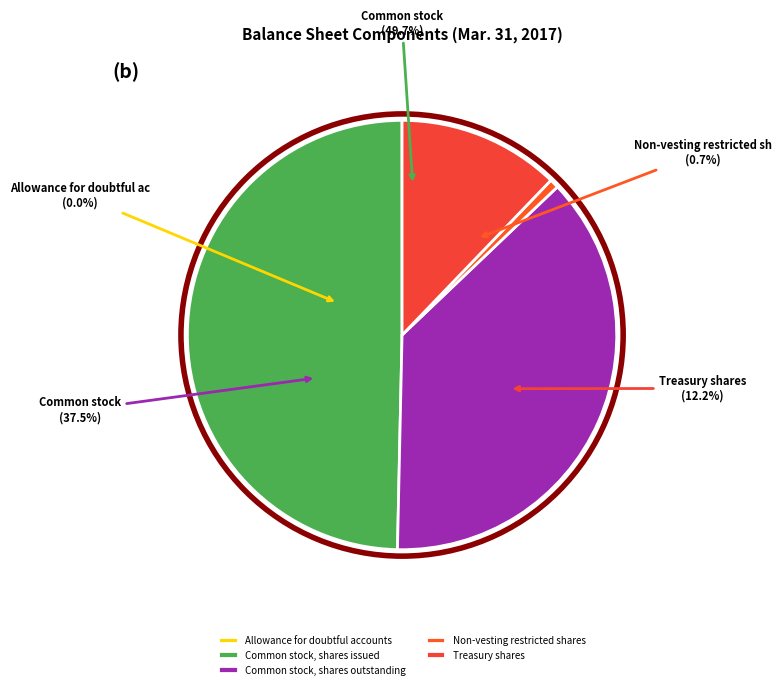

True or false: Common stock, shares outstanding accounts for 24% of the total.

False